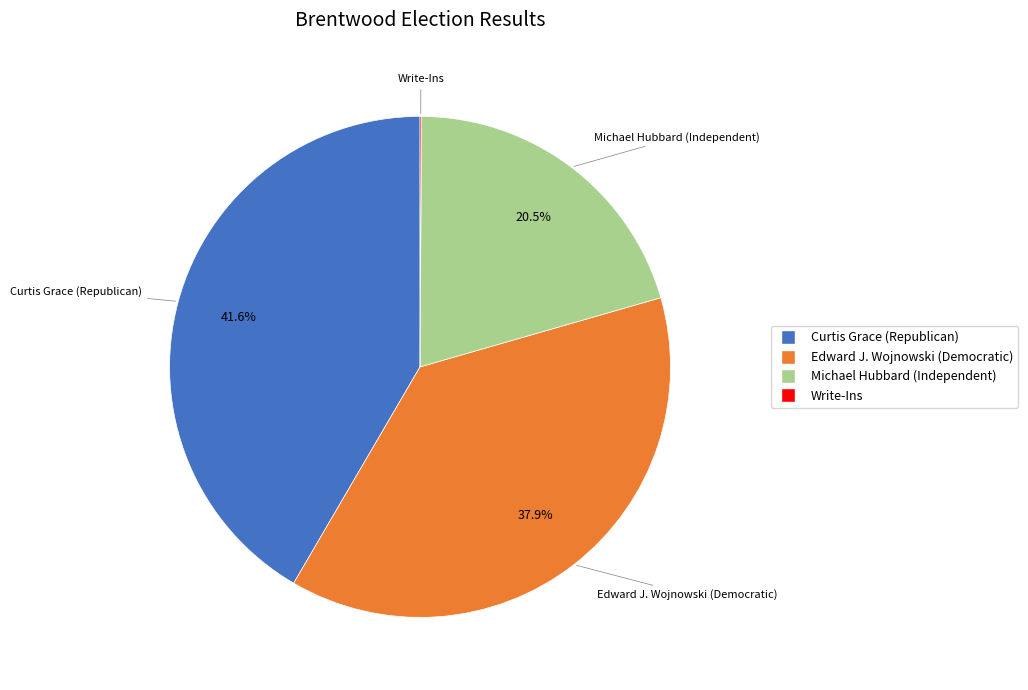

Which has a higher value, Edward J. Wojnowski (Democratic) or Curtis Grace (Republican)?

Curtis Grace (Republican)